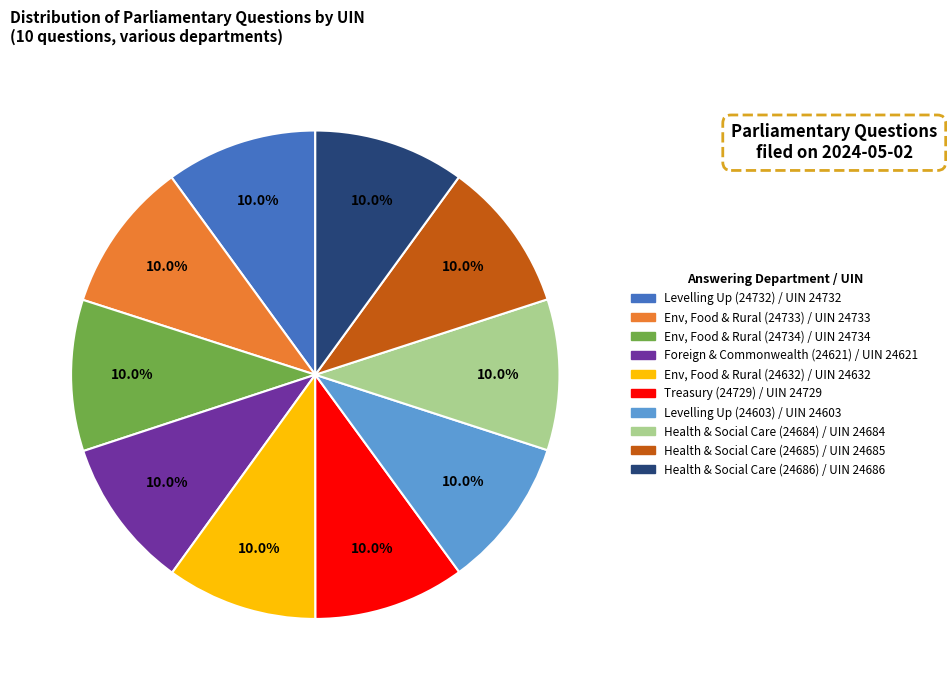

Is there any slice that represents more than half of the pie?

No